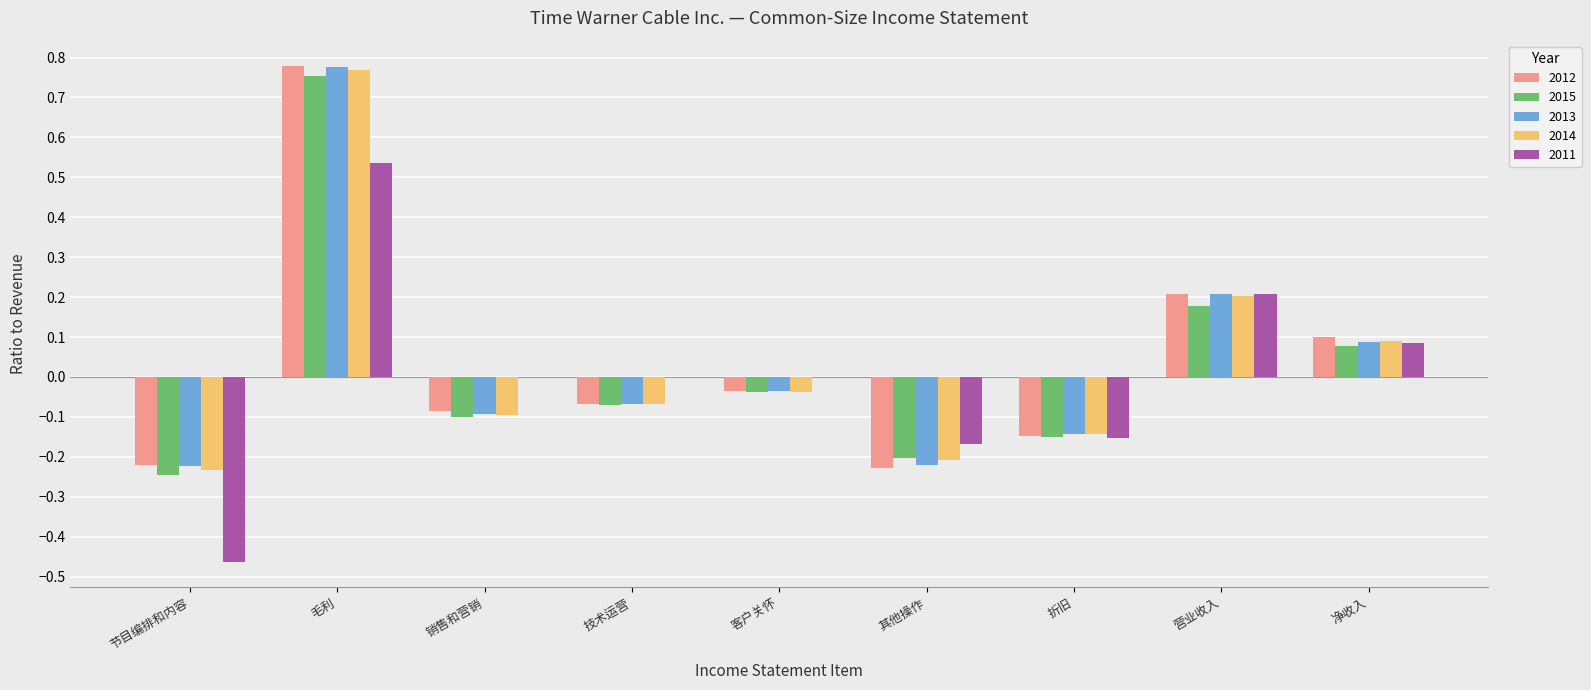

Which series changed the most between 技术运营 and 其他操作?

2011